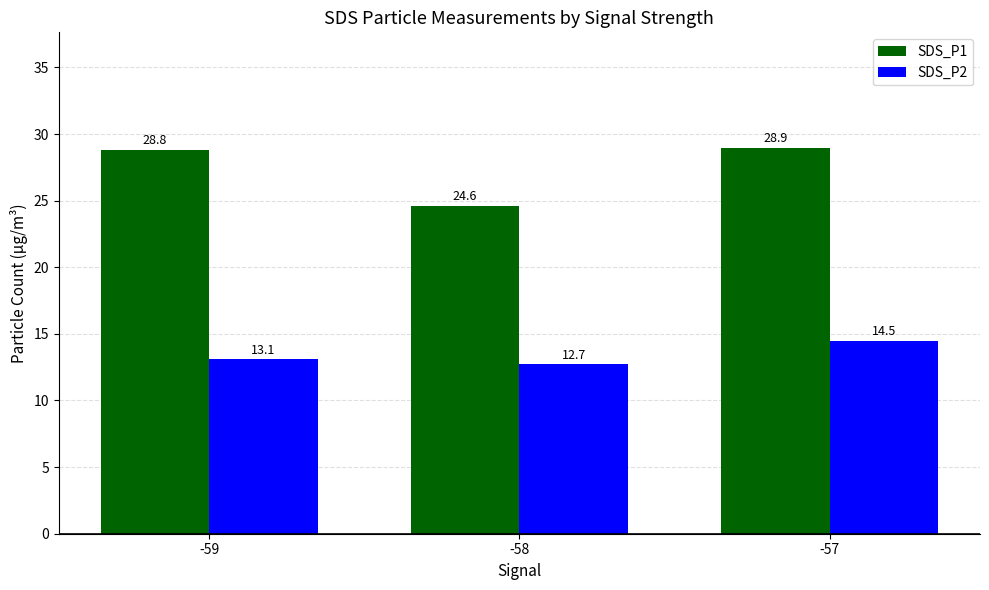

What is the minimum value for SDS_P2?

12.7